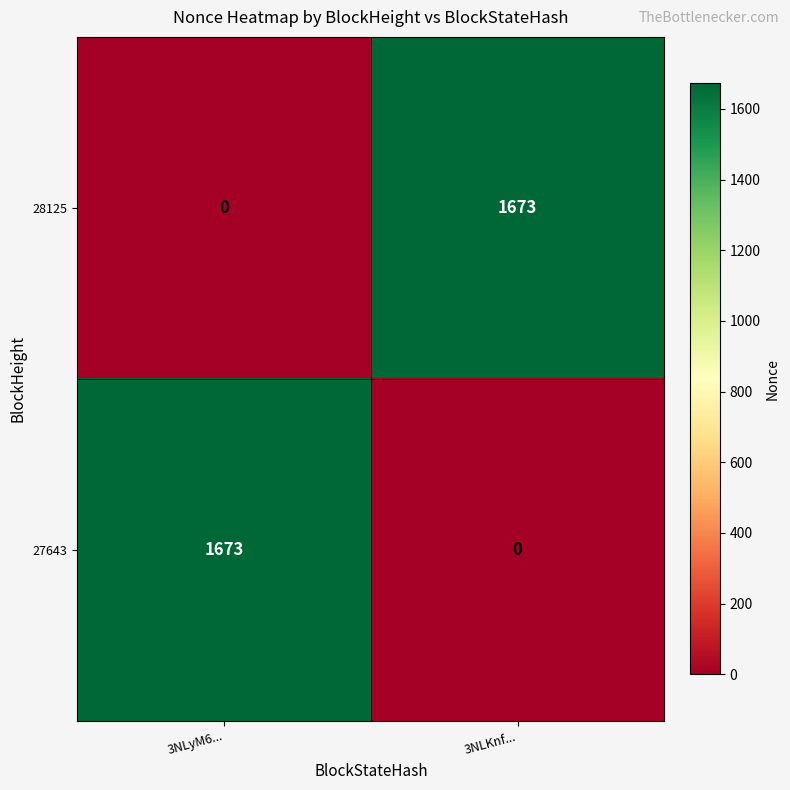

Rank the series at 3NLKnf... from highest to lowest value.

28125, 27643